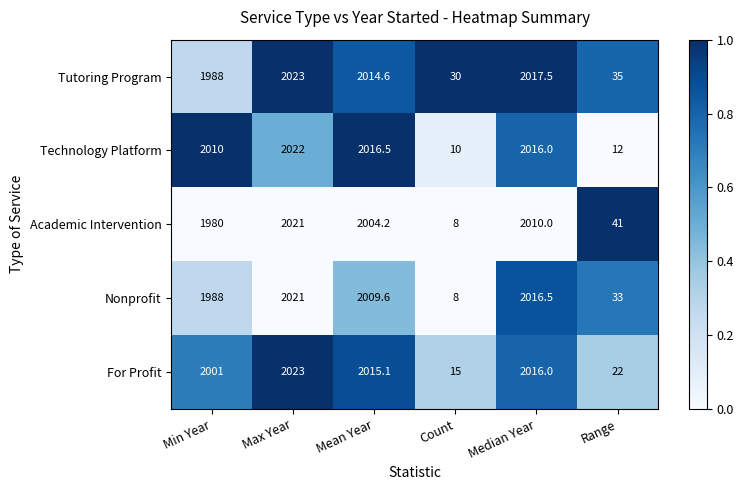

What is the total value across all series at Mean Year?

10060.0